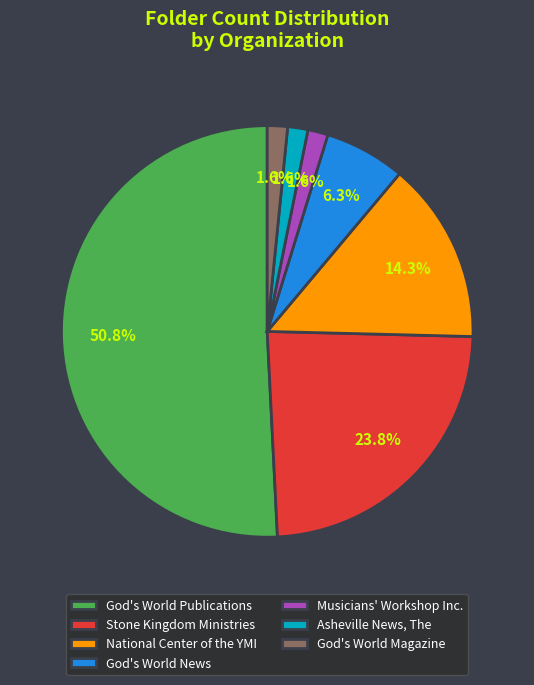

To the nearest percent, what is the average slice percentage?

14%